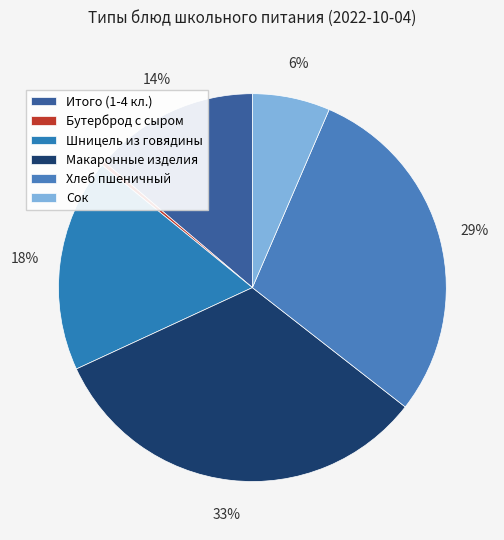

To the nearest percent, what is the combined percentage of Сок and Хлеб пшеничный?

36%